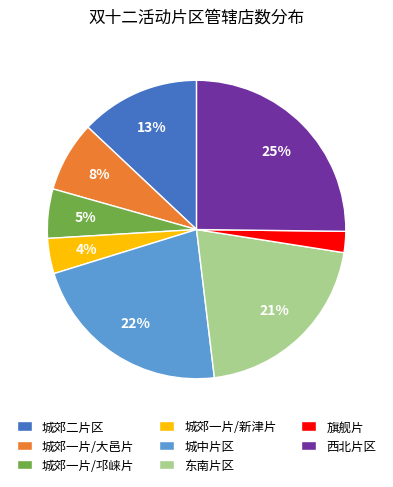

What percentage is the 城郊一片/邛崃片 slice, to the nearest percent?

5%